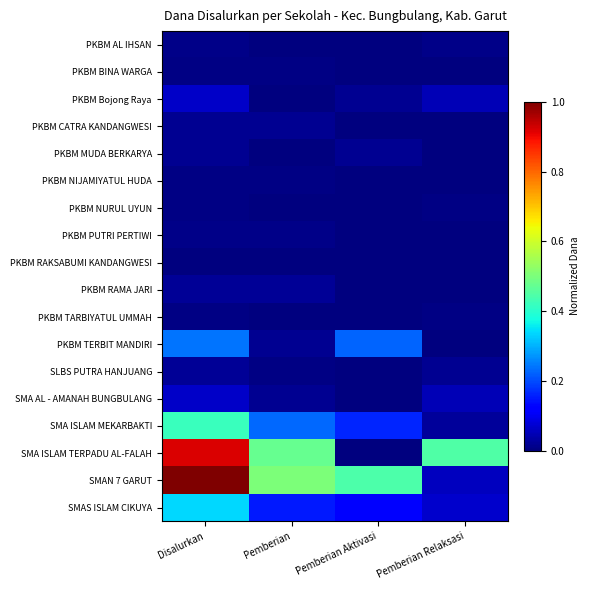

Rank the series by their maximum value, from lowest to highest.

PKBM RAKSABUMI KANDANGWESI, PKBM BINA WARGA, PKBM NIJAMIYATUL HUDA, PKBM NURUL UYUN, PKBM TARBIYATUL UMMAH, PKBM PUTRI PERTIWI, PKBM AL IHSAN, PKBM MUDA BERKARYA, PKBM CATRA KANDANGWESI, PKBM RAMA JARI, SLBS PUTRA HANJUANG, PKBM Bojong Raya, SMA AL - AMANAH BUNGBULANG, PKBM TERBIT MANDIRI, SMAS ISLAM CIKUYA, SMA ISLAM MEKARBAKTI, SMA ISLAM TERPADU AL-FALAH, SMAN 7 GARUT